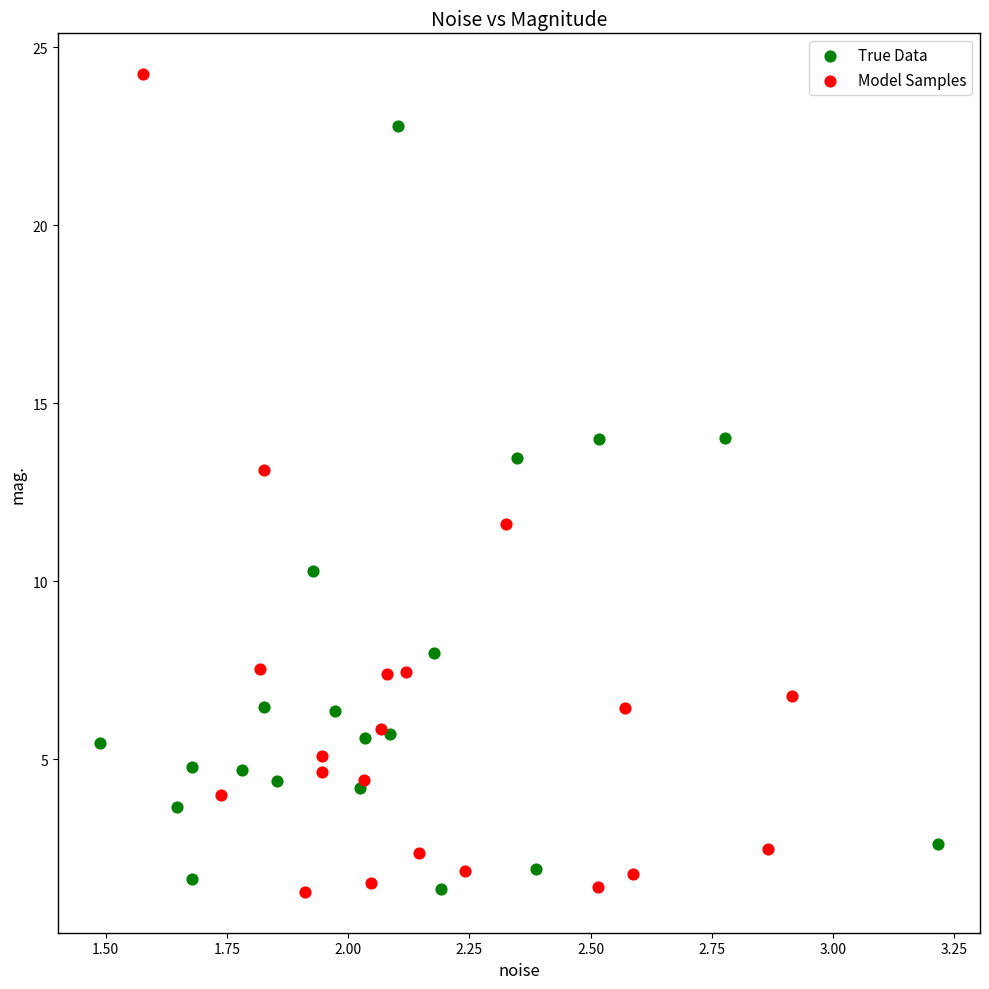

Which series contains the highest Y value?

Model Samples